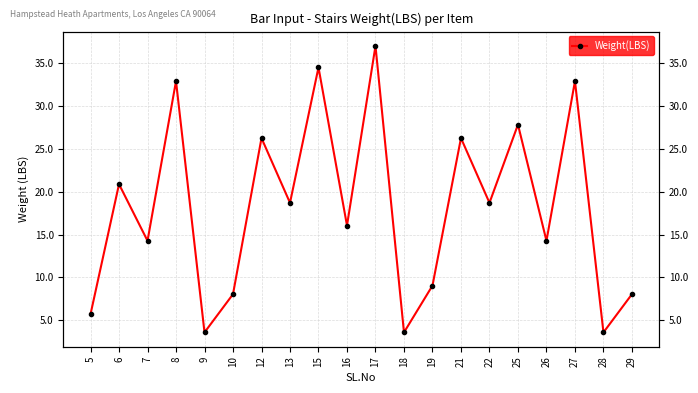

How many points are higher than both their immediate neighbors (excluding endpoints)?

8